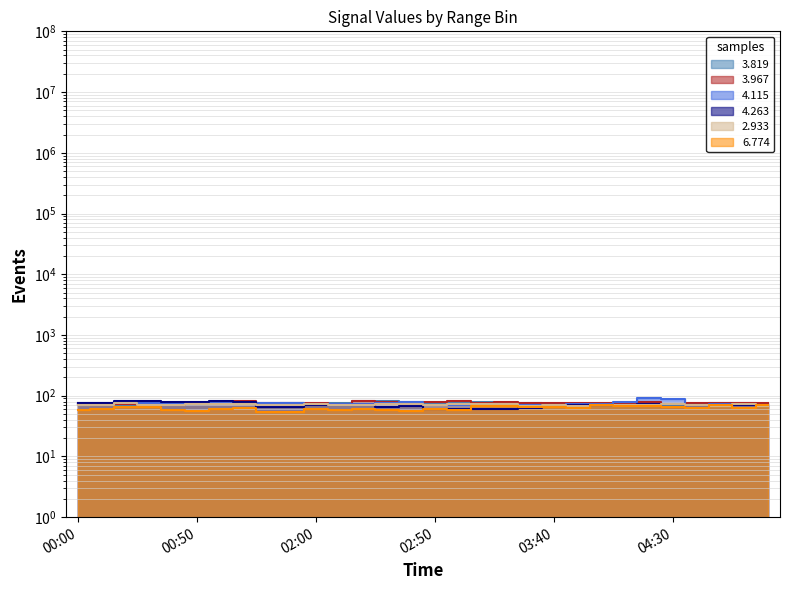

In 2.933, how many points are higher than both neighbors (excluding endpoints)?

9